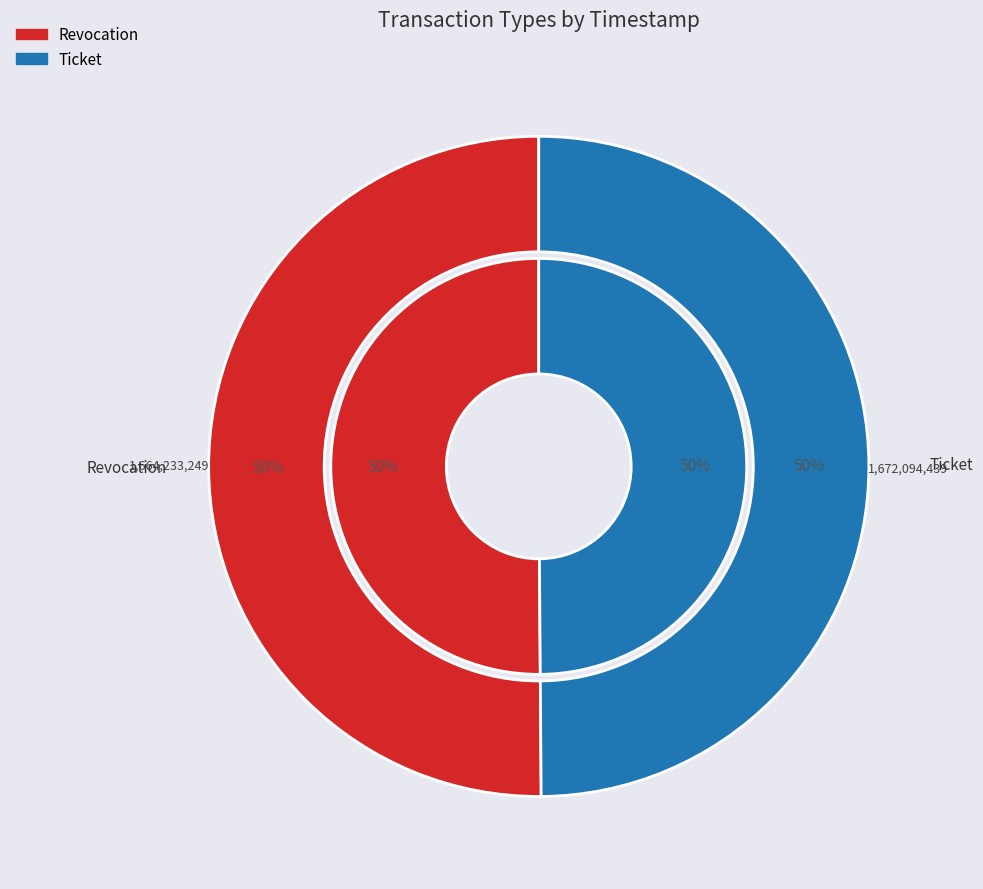

Do Revocation and Ticket together represent more than half of the pie?

Yes